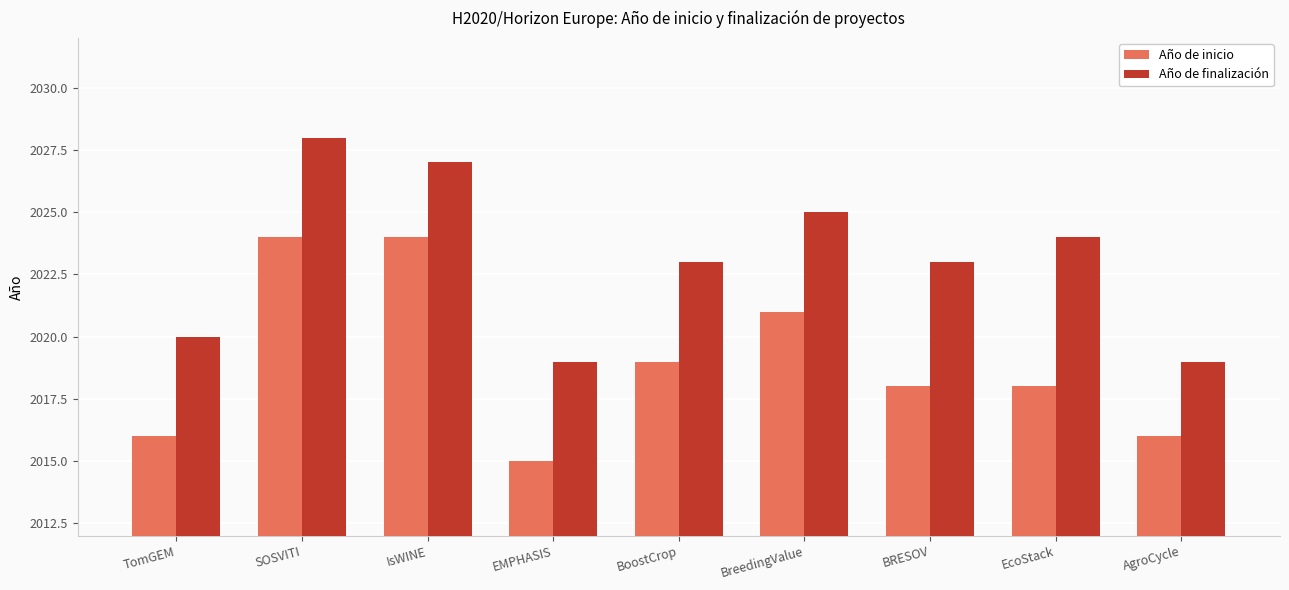

What position from the left is SOSVITI?

2